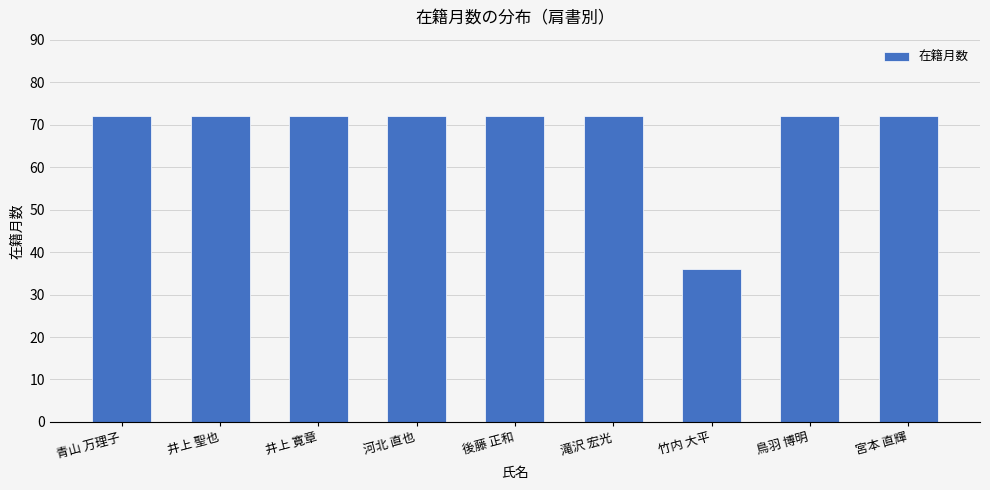

Reading left to right, transcribe all the data shown in this chart.

青山 万理子=72	井上 聖也=72	井上 寛章=72	河北 直也=72	後藤 正和=72	滝沢 宏光=72	竹内 大平=36	鳥羽 博明=72	宮本 直輝=72